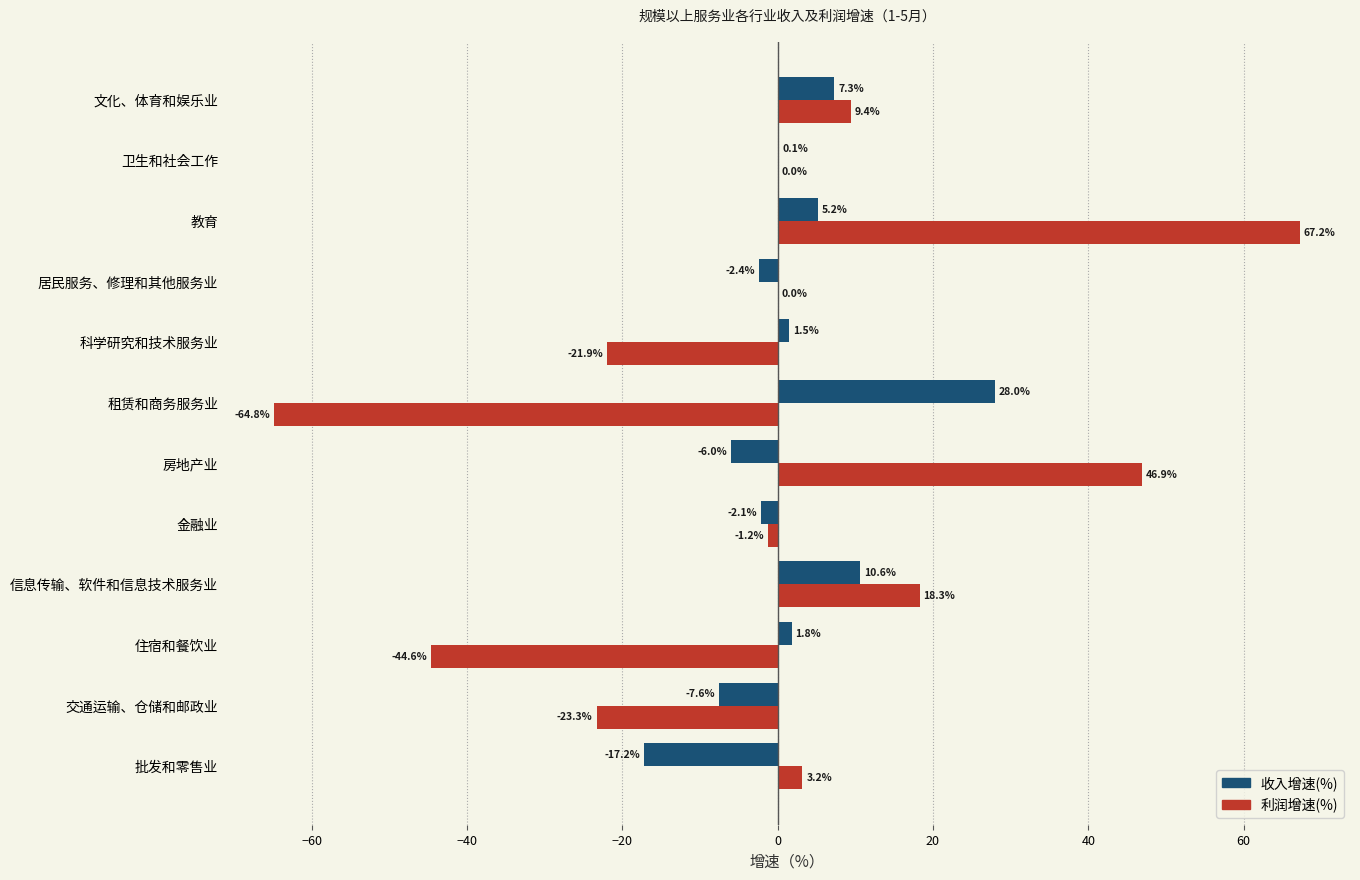

Read the 收入增速(%) value at 科学研究和技术服务业.

1.5